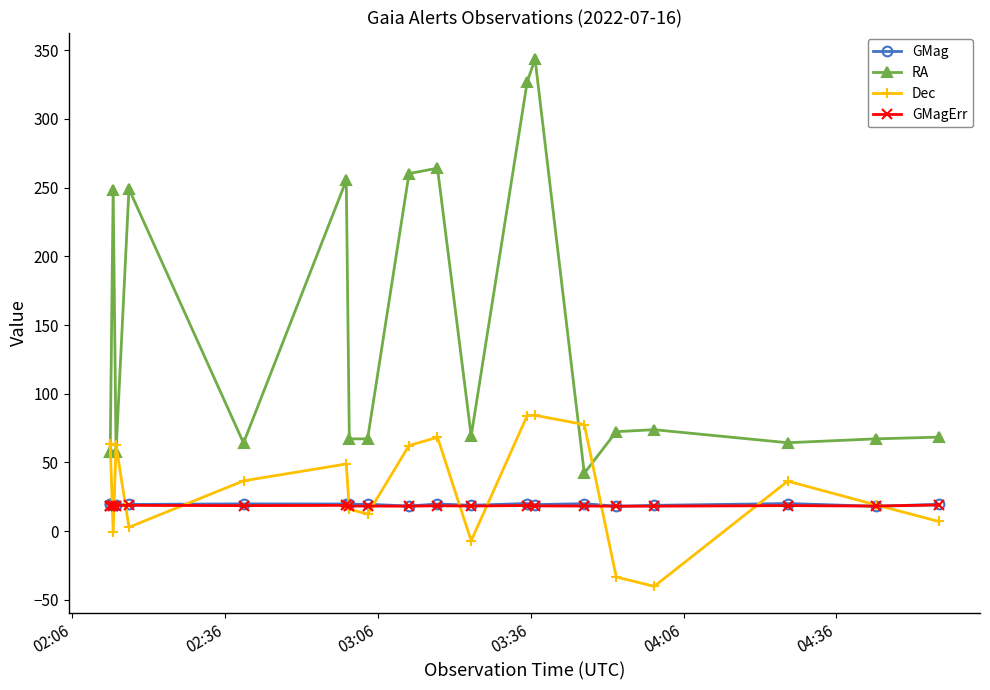

Which series has the largest range (max minus min)?

RA